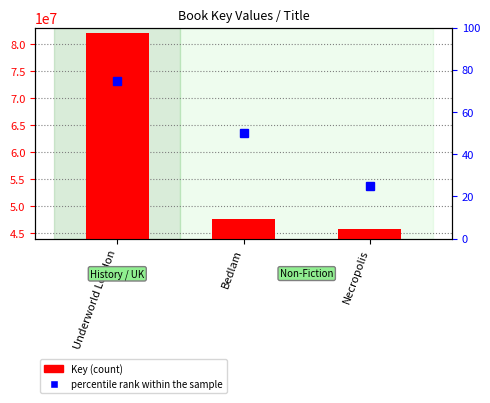

At which category does the chart reach its minimum across all series?

Necropolis